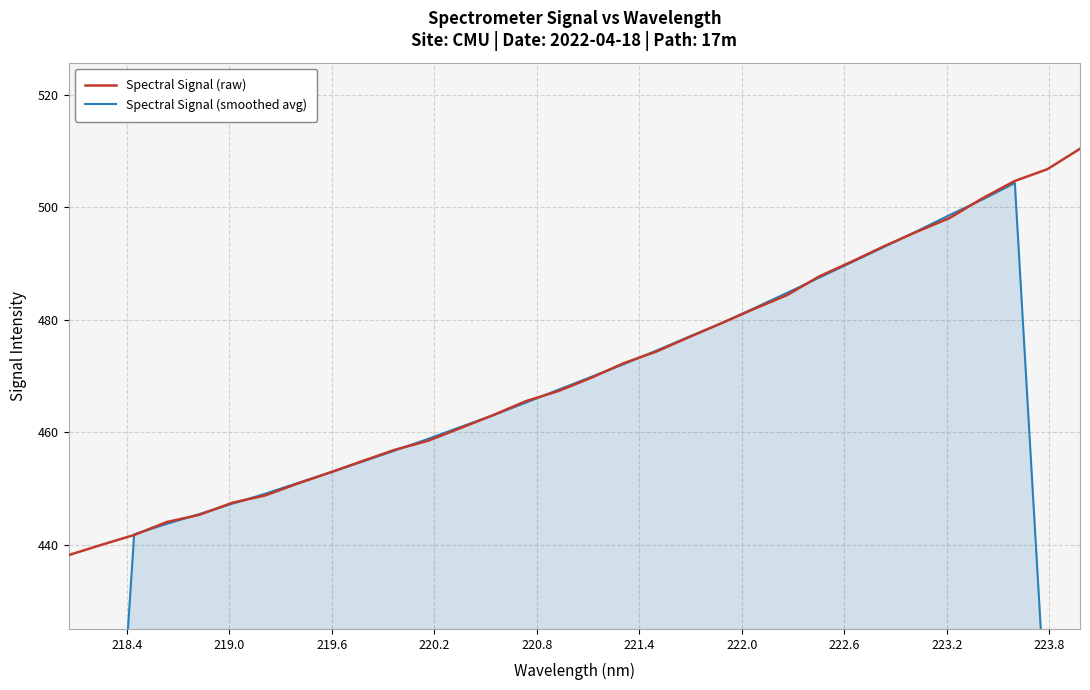

Reading left to right, transcribe all the data shown in this chart.

Spectral Signal (raw): 438.2	440.0	441.7	444.0	445.3	447.5	448.8	450.9	452.9	454.9	456.9	458.5	460.8	463.1	465.5	467.3	469.7	472.3	474.4	476.9	479.4	481.9	484.4	487.7	490.4	493.1	495.7	498.1	501.6	504.7	506.8	510.4
Spectral Signal (smoothed avg): 264.0	352.8	441.9	443.7	445.5	447.3	449.1	451.0	452.9	454.8	456.8	458.8	461.0	463.0	465.3	467.6	469.8	472.1	474.5	477.0	479.4	482.1	484.8	487.5	490.3	493.0	495.8	498.7	501.4	504.3	404.7	304.4